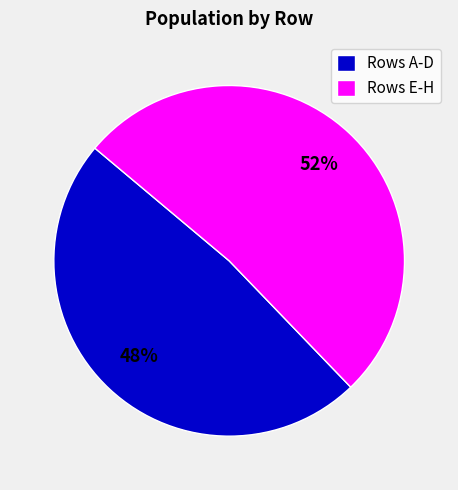

To the nearest percent, what is the average slice percentage?

50%